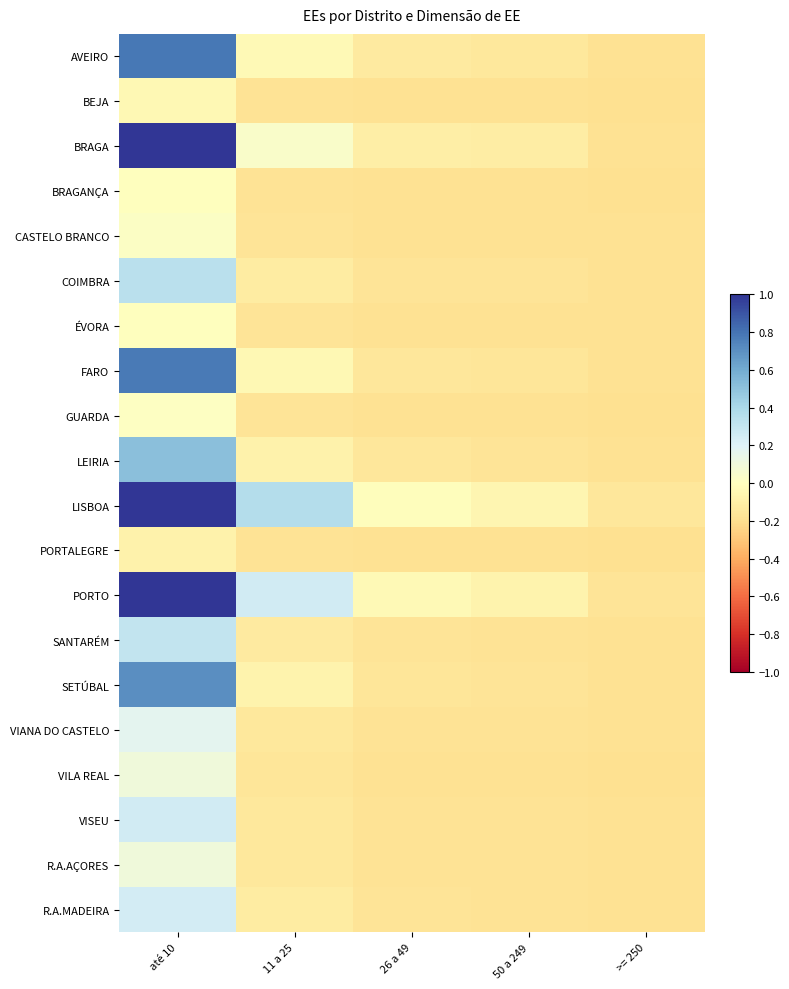

Which has a higher value, 50 a 249 or 11 a 25?

11 a 25